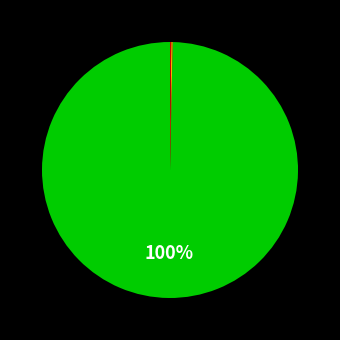

Is there a majority slice in this chart?

Yes